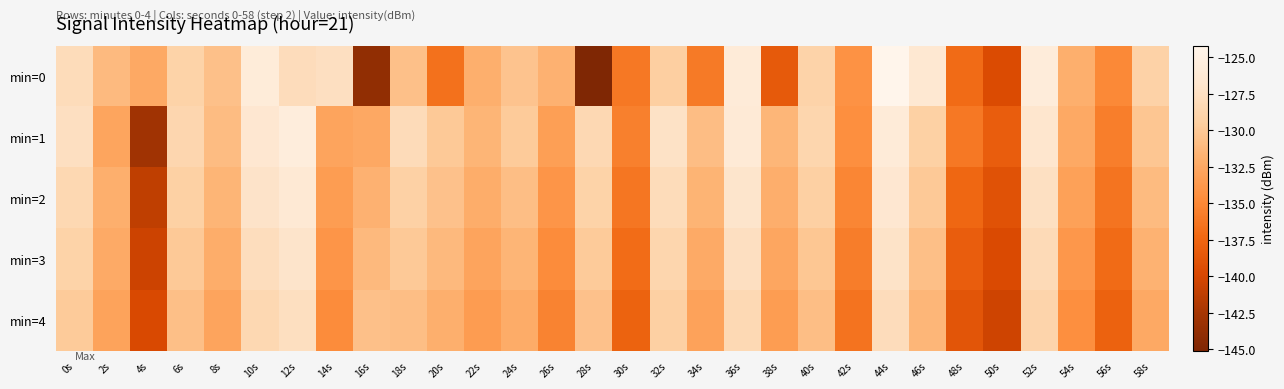

Reading left to right, what are all the values shown in this chart?

min=0: 0s=-128.0	2s=-131.1	4s=-132.4	6s=-129.1	8s=-130.6	10s=-125.8	12s=-127.9	14s=-127.6	16s=-143.9	18s=-130.6	20s=-136.6	22s=-131.9	24s=-130.4	26s=-131.8	28s=-145.1	30s=-136.2	32s=-129.5	34s=-136.1	36s=-125.8	38s=-138.4	40s=-129.0	42s=-134.2	44s=-124.2	46s=-126.5	48s=-137.1	50s=-139.6	52s=-125.7	54s=-131.9	56s=-135.0	58s=-129.1
min=1: 0s=-127.6	2s=-132.7	4s=-142.9	6s=-128.6	8s=-131.0	10s=-126.5	12s=-125.6	14s=-132.8	16s=-132.5	18s=-128.0	20s=-130.0	22s=-131.5	24s=-129.8	26s=-133.2	28s=-128.4	30s=-135.6	32s=-127.3	34s=-130.9	36s=-126.1	38s=-131.4	40s=-128.7	42s=-134.5	44s=-125.9	46s=-129.3	48s=-136.2	50s=-138.1	52s=-126.8	54s=-132.4	56s=-135.7	58s=-130.2
min=2: 0s=-128.5	2s=-131.9	4s=-141.2	6s=-129.3	8s=-131.5	10s=-127.1	12s=-126.3	14s=-133.4	16s=-131.8	18s=-129.2	20s=-130.5	22s=-132.1	24s=-130.8	26s=-134.0	28s=-129.1	30s=-136.3	32s=-128.0	34s=-131.6	36s=-126.9	38s=-132.0	40s=-129.4	42s=-135.1	44s=-126.5	46s=-130.0	48s=-137.4	50s=-139.0	52s=-127.5	54s=-133.1	56s=-136.4	58s=-131.0
min=3: 0s=-129.1	2s=-132.3	4s=-140.5	6s=-130.0	8s=-132.1	10s=-127.8	12s=-127.0	14s=-134.0	16s=-131.2	18s=-130.0	20s=-131.2	22s=-132.8	24s=-131.5	26s=-134.7	28s=-129.8	30s=-137.0	32s=-128.7	34s=-132.3	36s=-127.6	38s=-132.7	40s=-130.1	42s=-135.8	44s=-127.2	46s=-130.7	48s=-138.1	50s=-139.7	52s=-128.2	54s=-133.8	56s=-137.1	58s=-131.7
min=4: 0s=-129.8	2s=-132.9	4s=-139.8	6s=-130.7	8s=-132.8	10s=-128.5	12s=-127.7	14s=-134.7	16s=-130.6	18s=-130.8	20s=-131.9	22s=-133.5	24s=-132.2	26s=-135.4	28s=-130.5	30s=-137.7	32s=-129.4	34s=-133.0	36s=-128.3	38s=-133.4	40s=-130.8	42s=-136.5	44s=-127.9	46s=-131.4	48s=-138.8	50s=-140.4	52s=-128.9	54s=-134.5	56s=-137.8	58s=-132.4